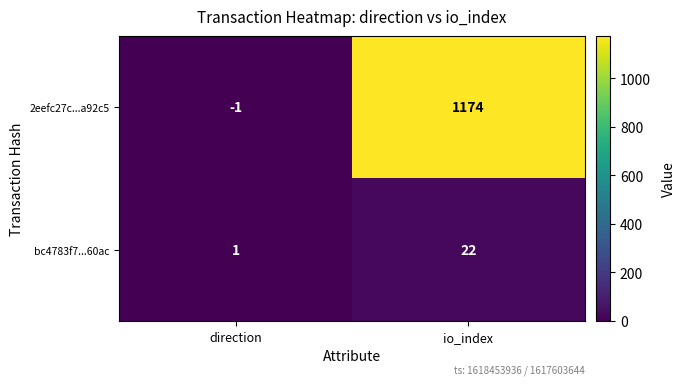

At which category is the sum across all series the highest?

io_index